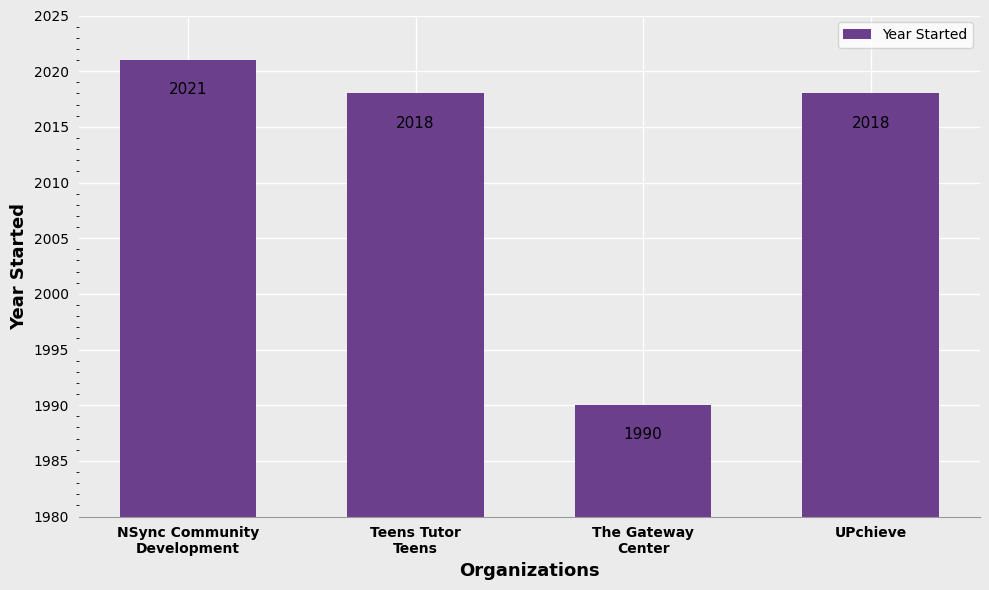

What is the change in value from Teens Tutor
Teens to The Gateway
Center?

-28